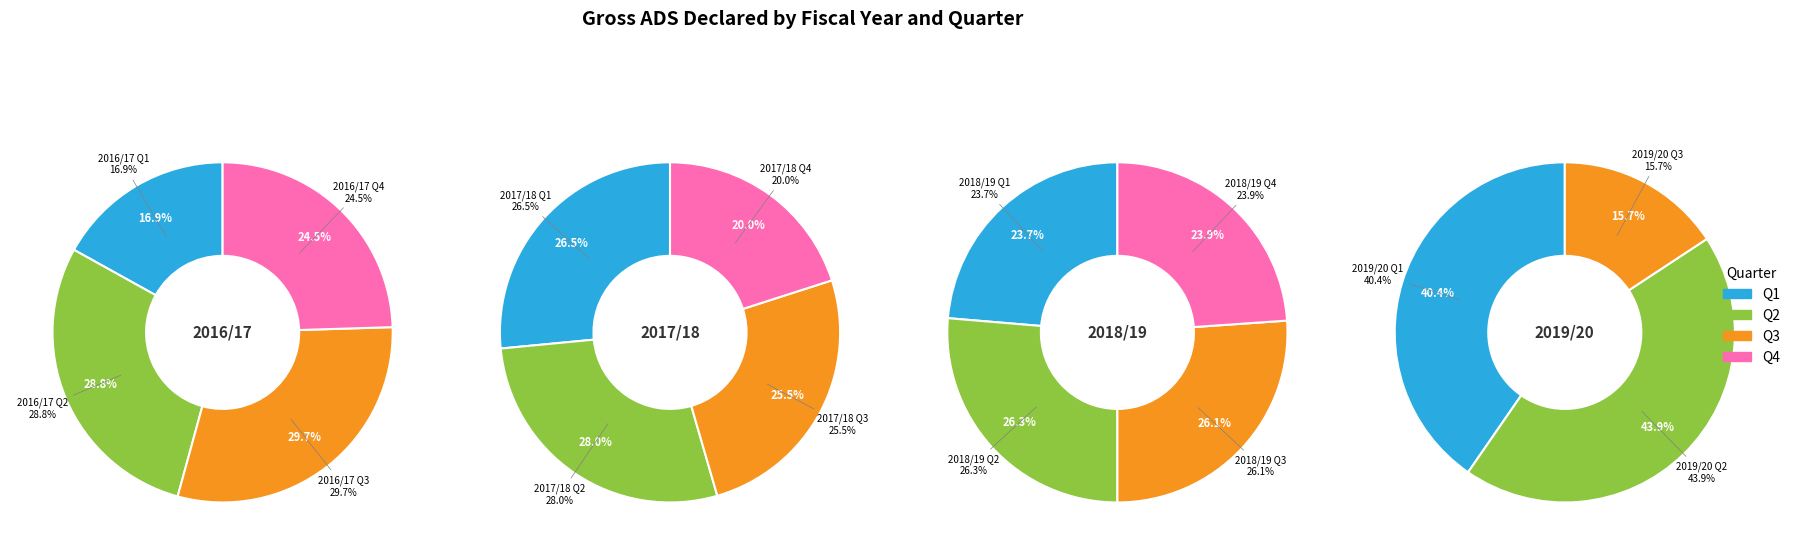

How many segments does this pie chart have?

15